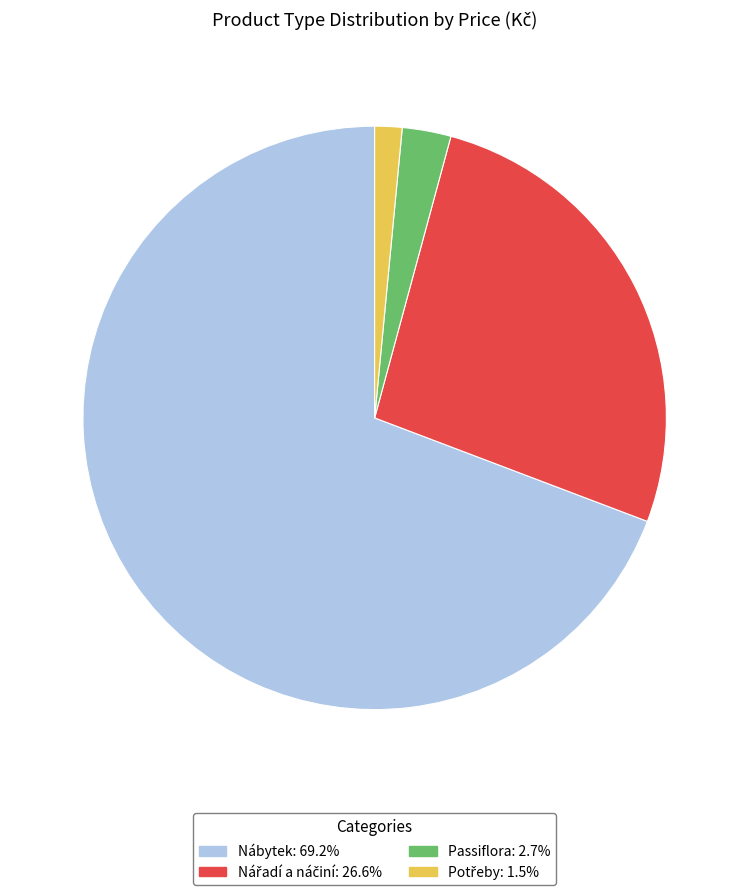

Is Nábytek: 69.2% the majority of the pie?

Yes